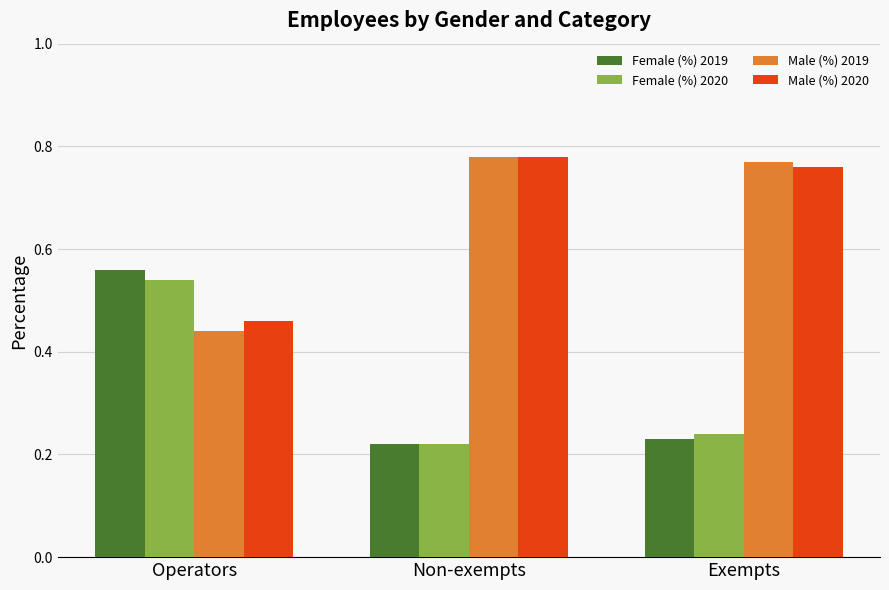

True or false: Female (%) 2020 has a value of 0.1 at Operators.

False